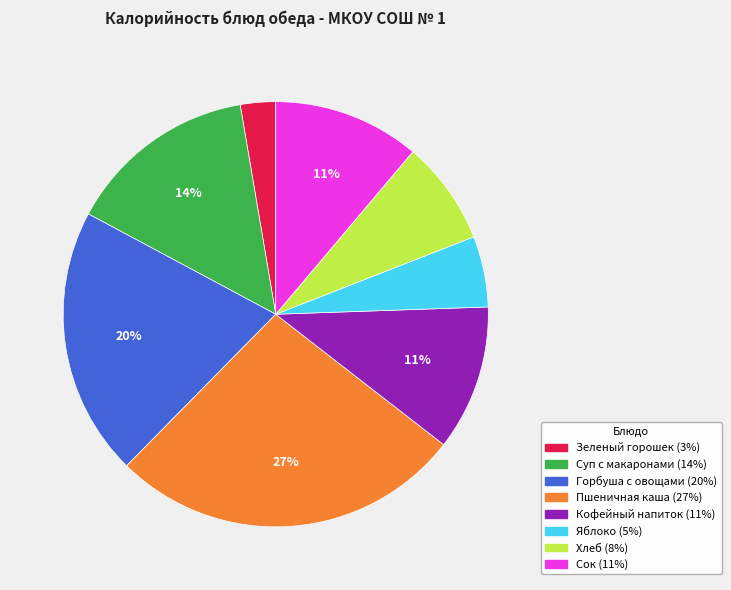

To the nearest percent, what is the difference between the largest and smallest slice percentages?

24%